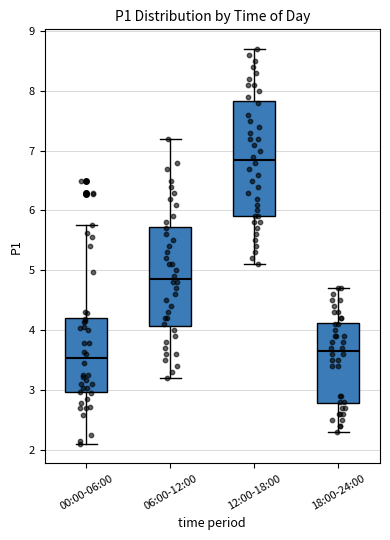

Which box's median line is the lowest?

00:00-06:00